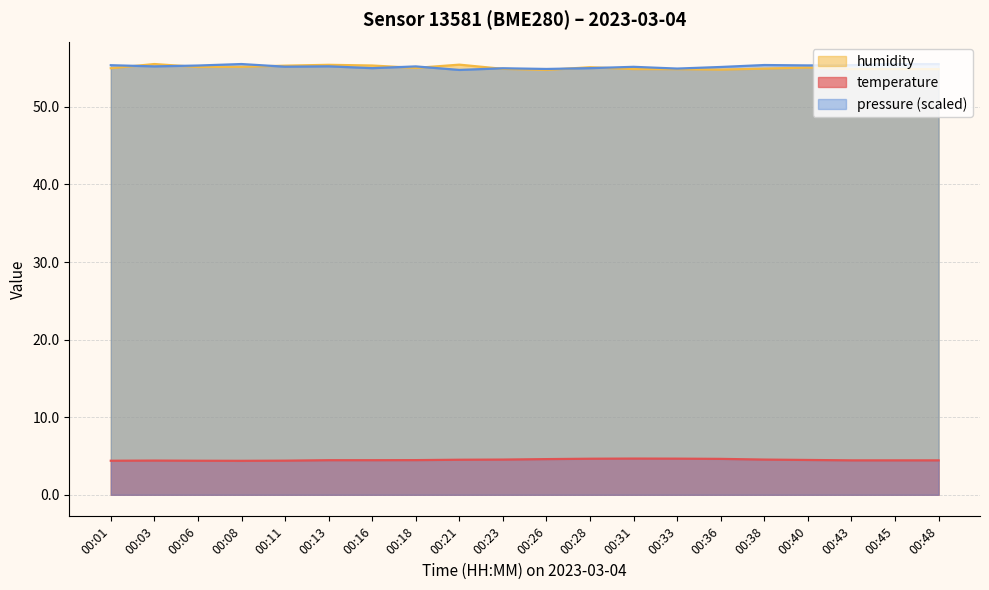

Which series has the largest total across all categories?

pressure_norm